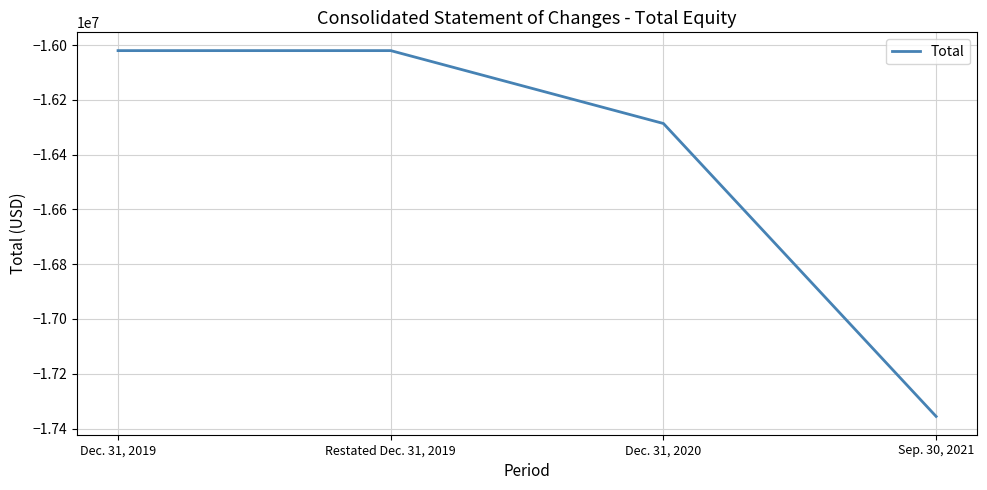

What is the change in value from Restated Dec. 31, 2019 to Dec. 31, 2020?

-265995